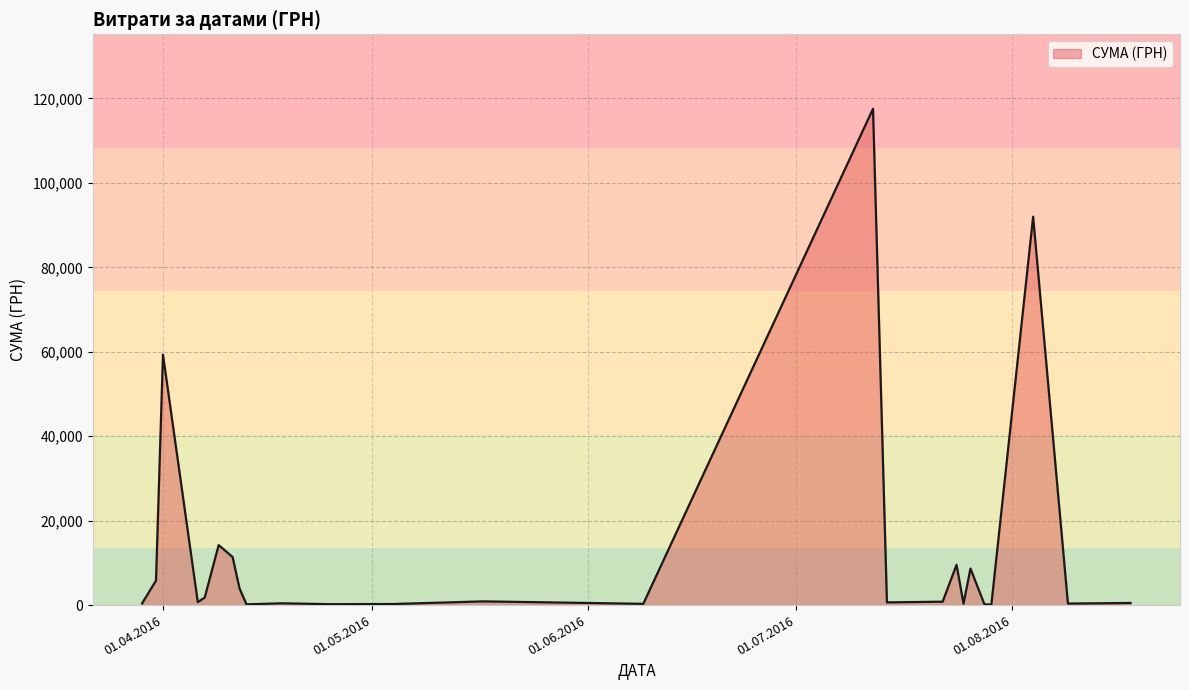

What is the greatest value displayed?

117568.8